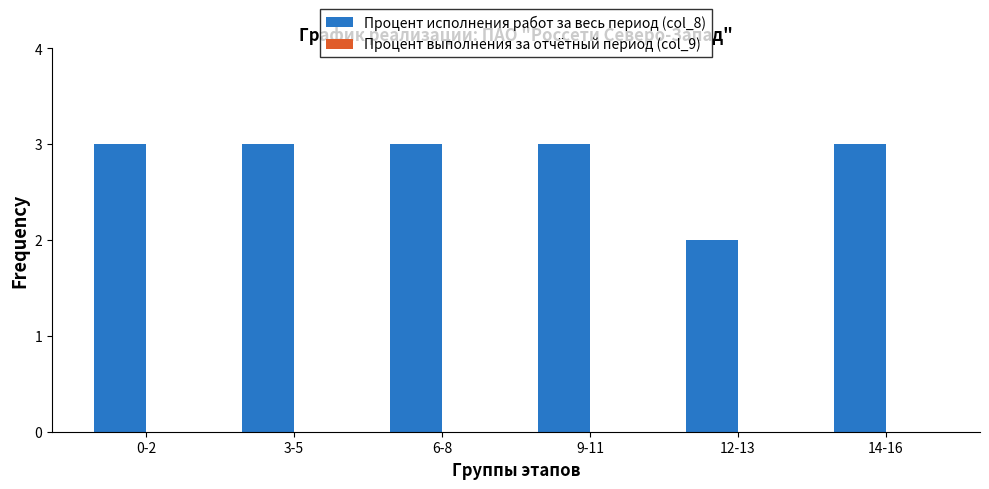

What is the label of the 3rd bar from the right?

9-11